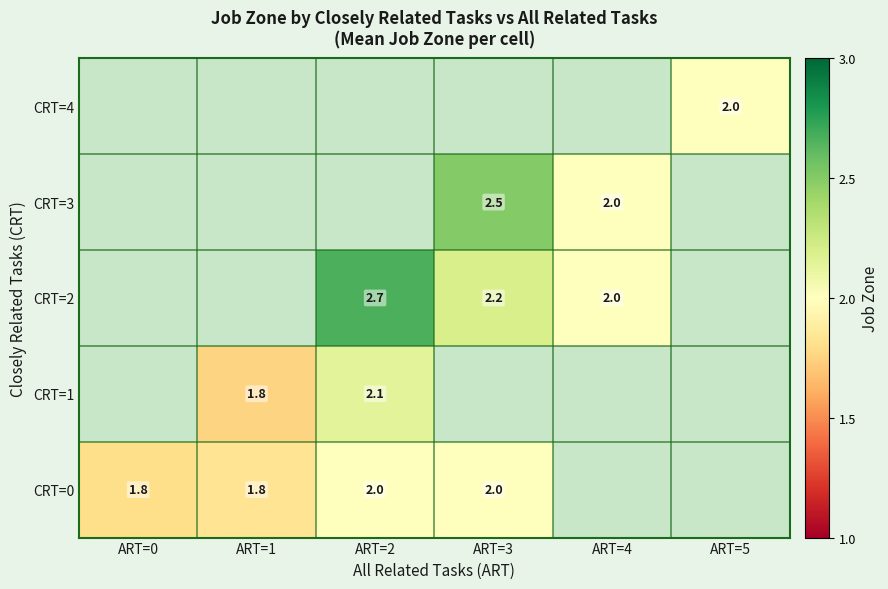

The value of CRT=3 at ART=3 is 1.2. True or false?

False